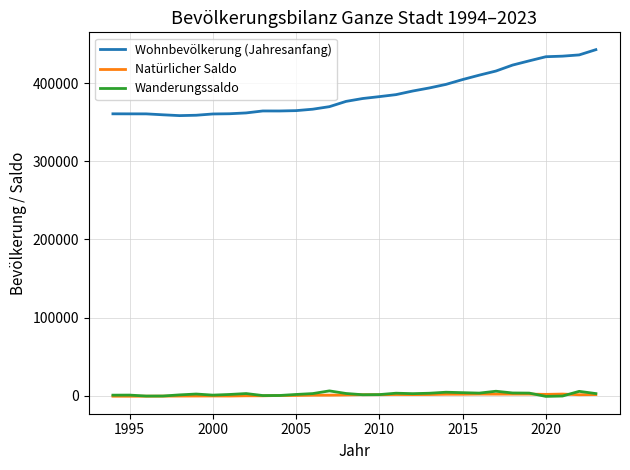

What is the lowest value of the Wanderungssaldo series?

-928